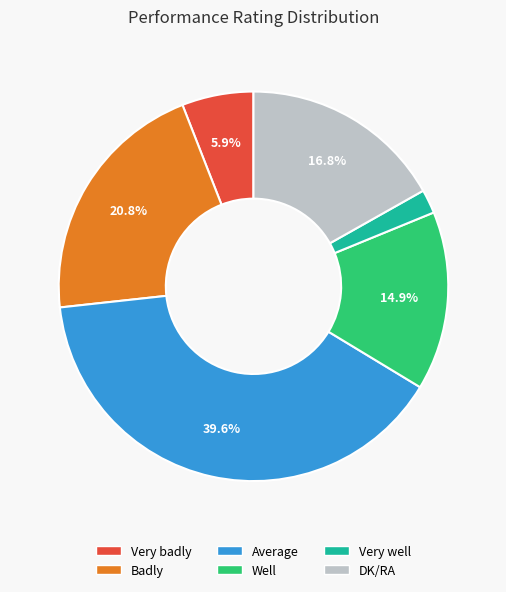

To the nearest percent, what is the difference between the largest and smallest slice percentages?

38%